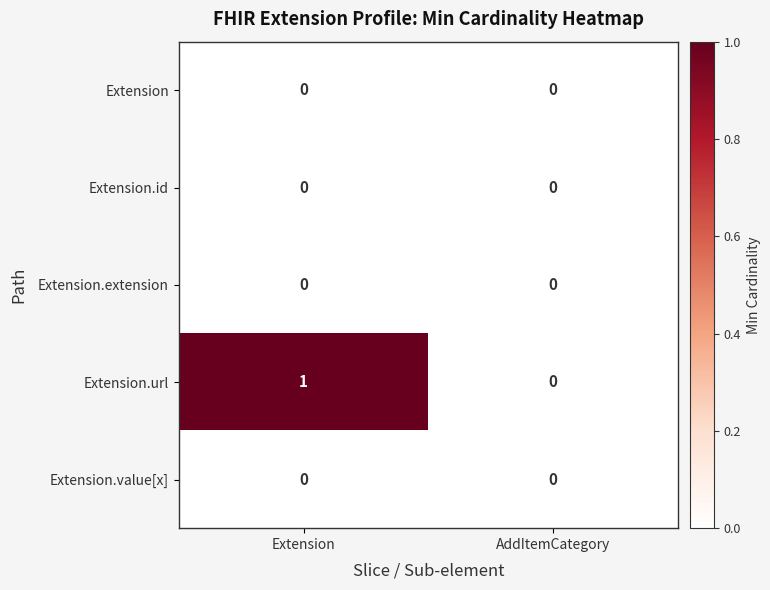

Reading right to left, what are all the values shown in this chart?

Extension: AddItemCategory=0	Extension=0
Extension.id: AddItemCategory=0	Extension=0
Extension.extension: AddItemCategory=0	Extension=0
Extension.url: AddItemCategory=0	Extension=1
Extension.value[x]: AddItemCategory=0	Extension=0